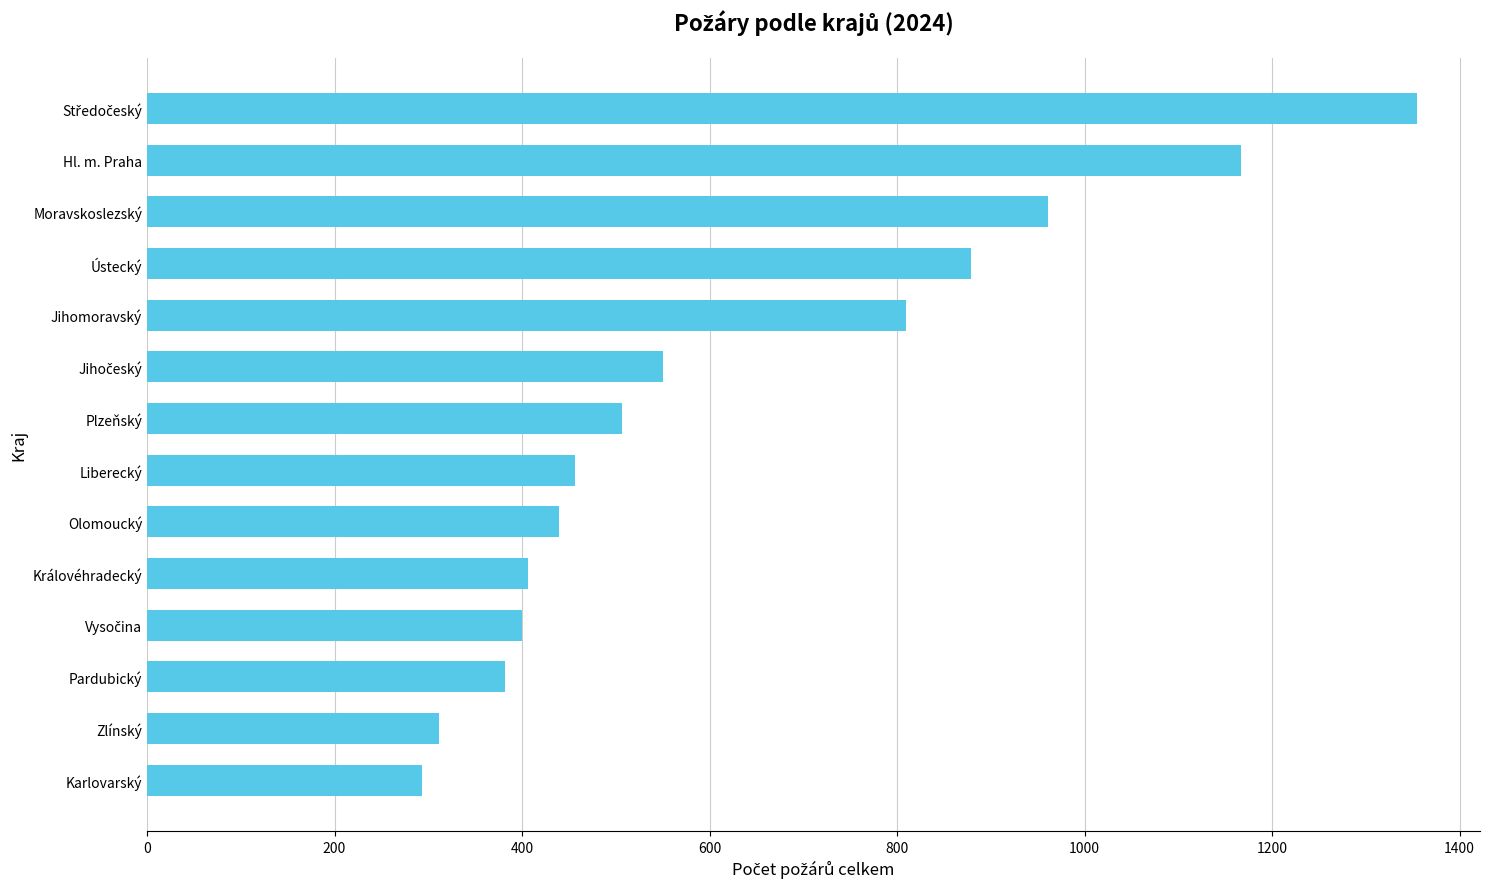

What is the average value?

637